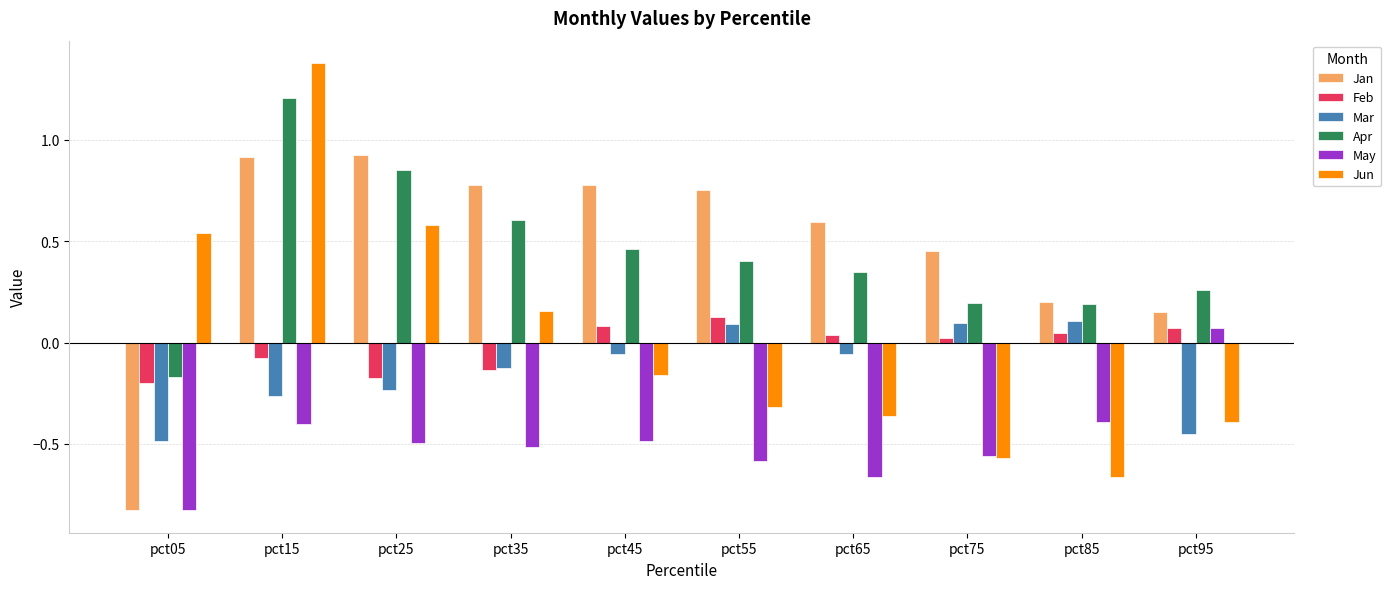

Which label corresponds to the smallest value in the chart?

pct05